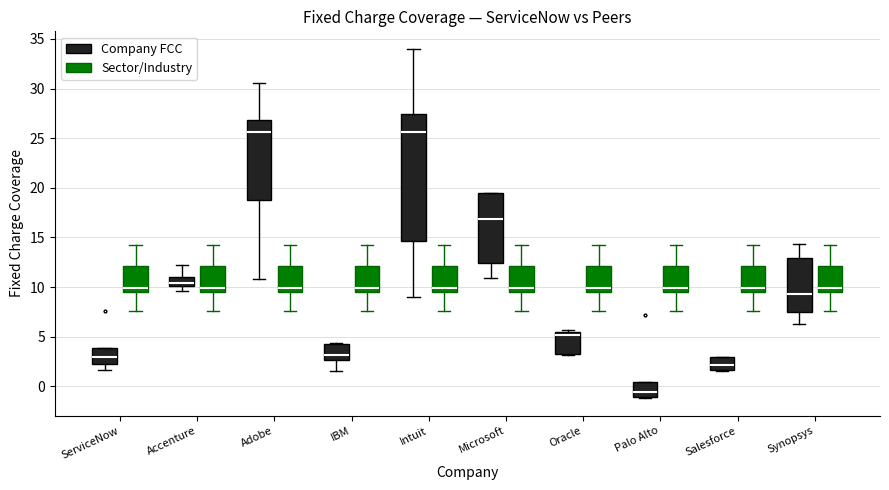

Comparing the boxes themselves (not the whiskers), which one is the tallest?

Intuit (Company FCC)